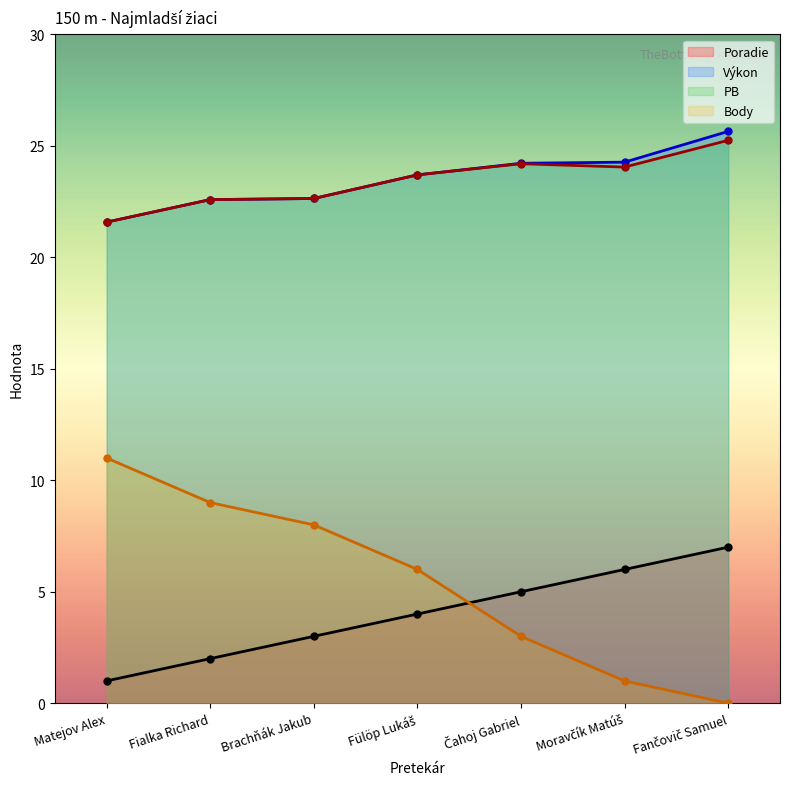

Where does the Výkon series first go above 23?

Fülöp Lukáš